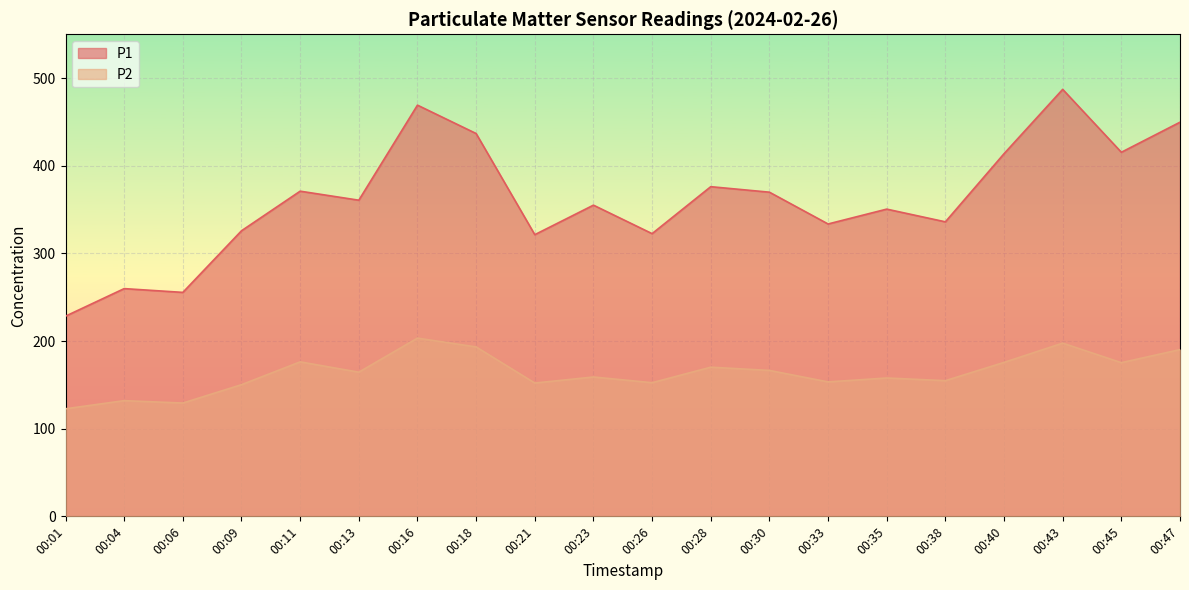

What is the average value of the P2 series?

163.8